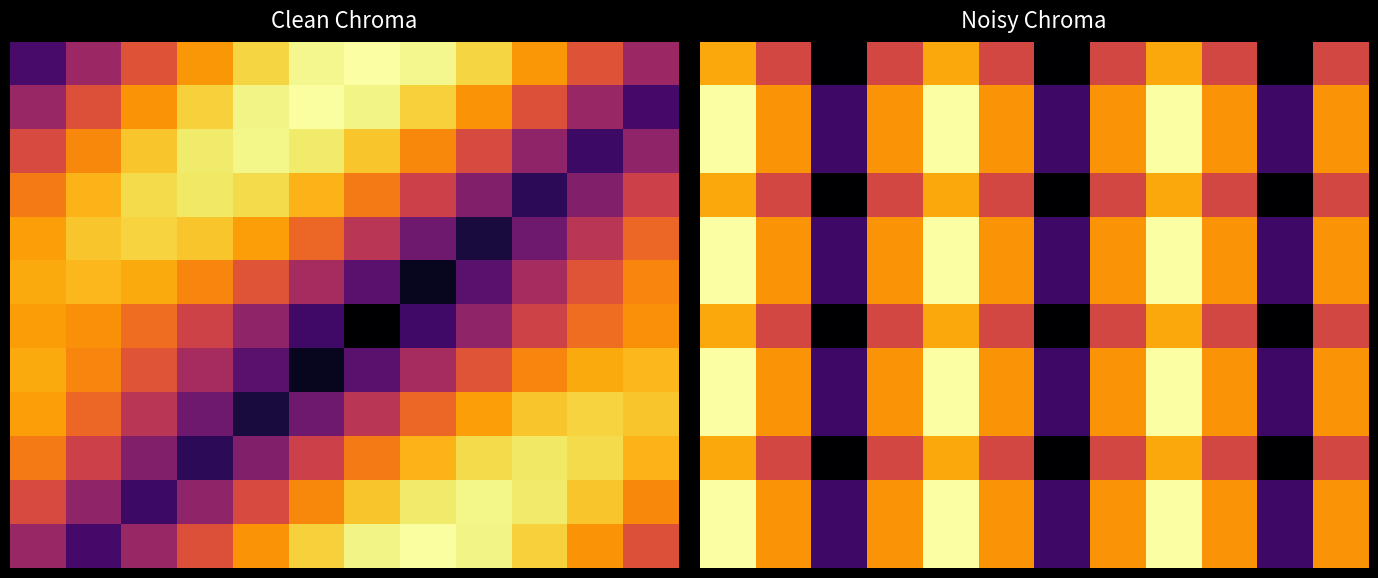

What is the difference between the highest and lowest values at 4?

17.3